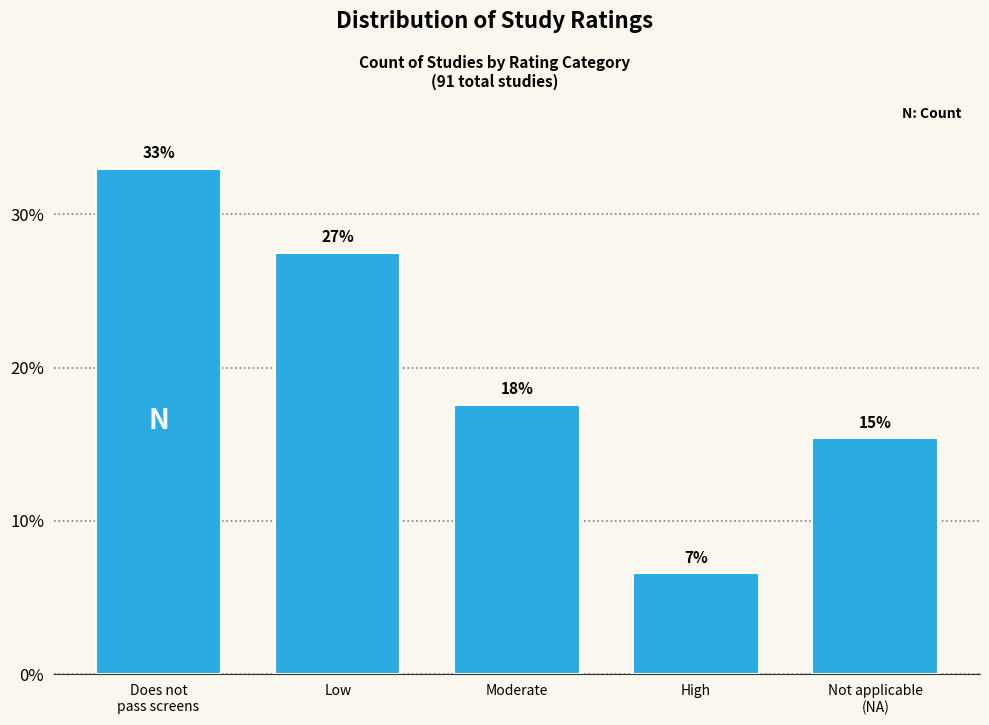

Are the bars horizontal?

No